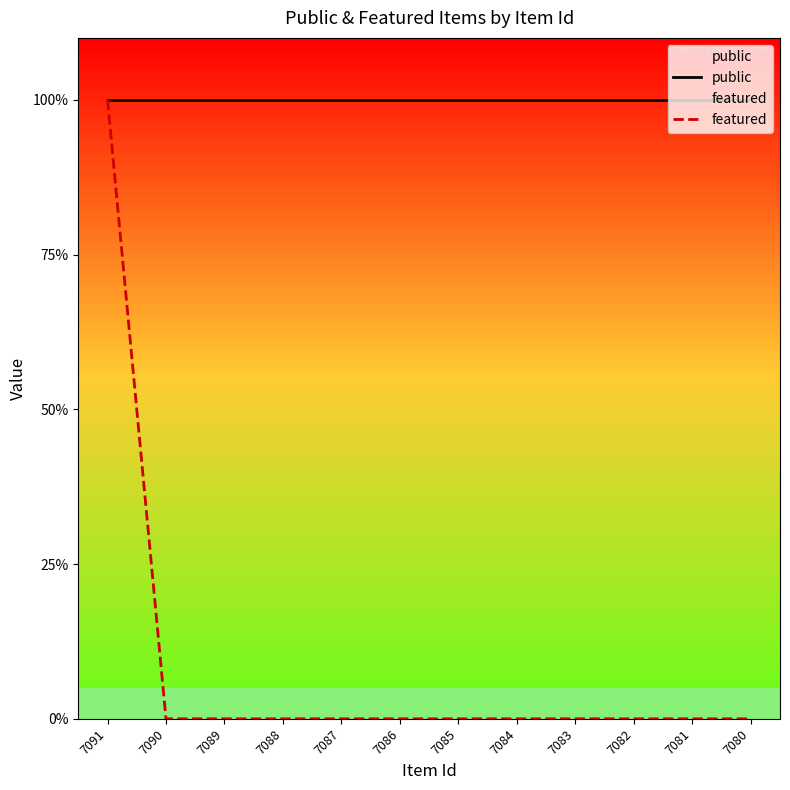

What value does the public series have at 7088?

1